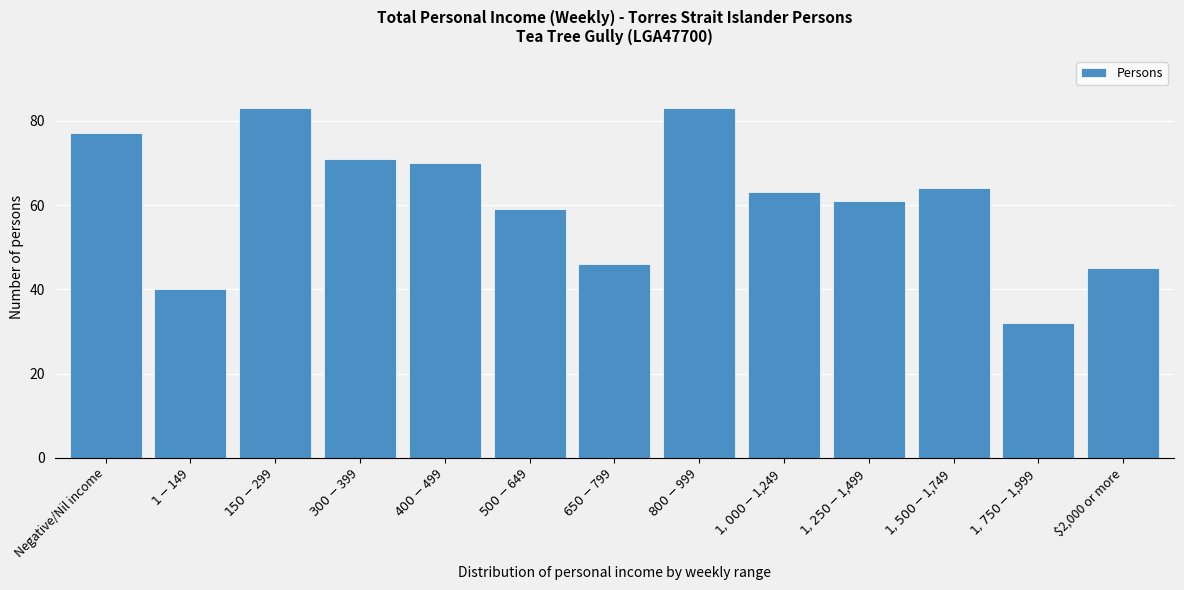

Reading left to right, list all the values displayed in this chart.

77	40	83	71	70	59	46	83	63	61	64	32	45